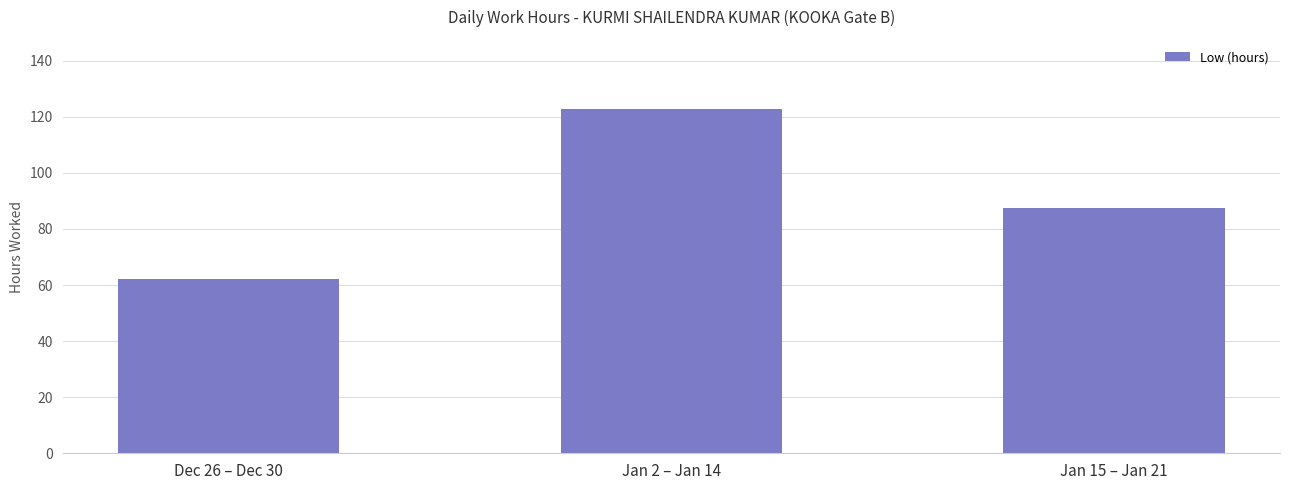

How many bars are there in total?

3